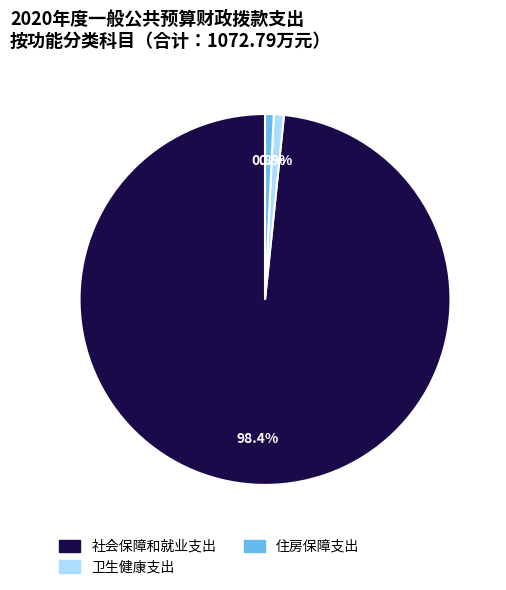

How many segments does this pie chart have?

3